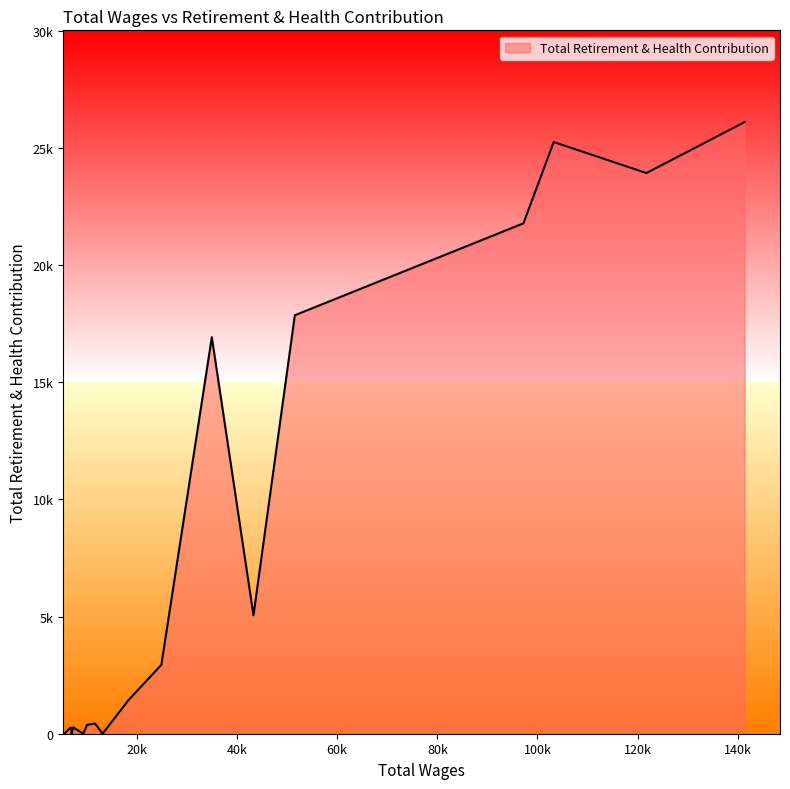

Does the chart have visible grid lines?

No